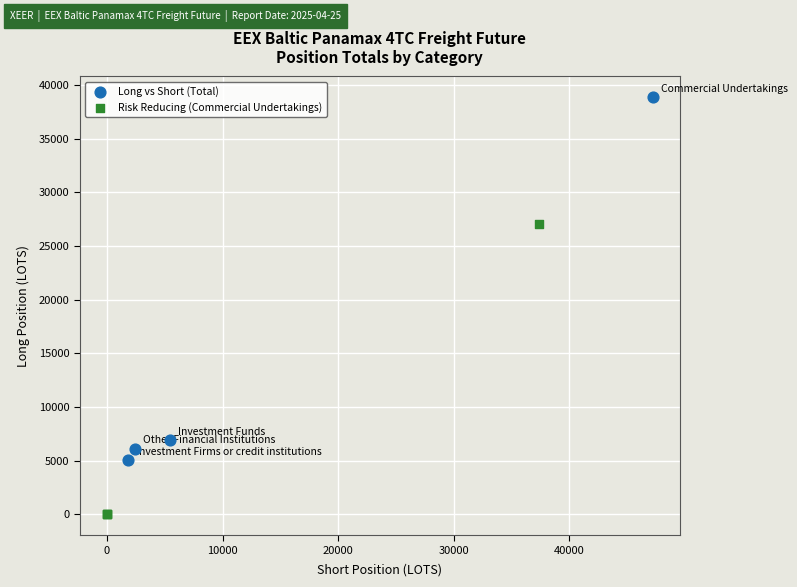

Which series reaches the maximum Y coordinate?

Long vs Short (Total)